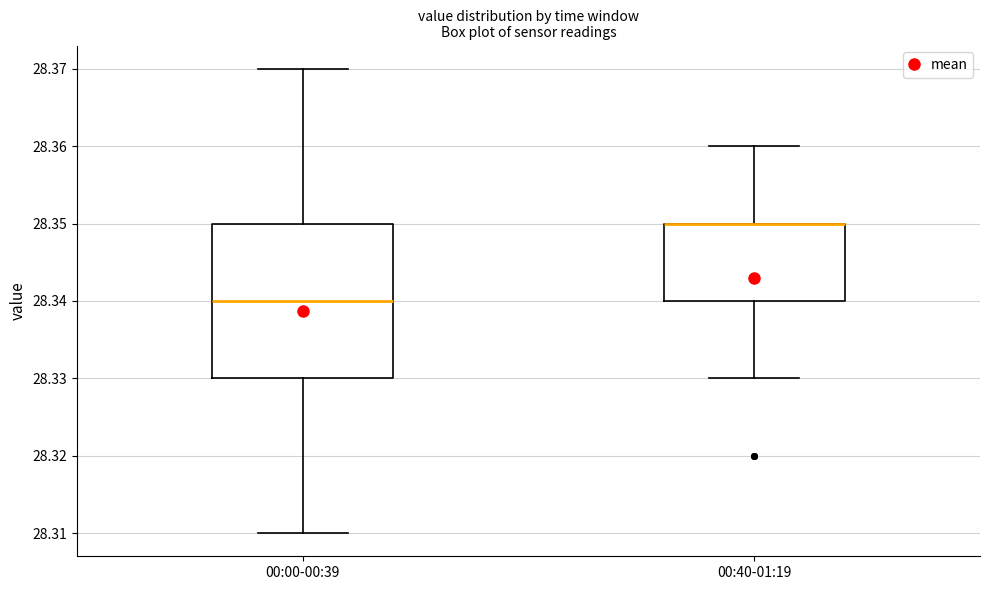

Reading left to right, transcribe this box plot: for each box, give where its median line is, the range the box spans, and where its two whiskers end, as read against the y-axis. The values are not printed on the chart, so give them approximately, as read against the axis.

00:00-00:39: median 28.34, box 28.33 to 28.35, whiskers 28.31 to 28.37
00:40-01:19: median 28.35 (drawn on the box's upper edge), box 28.34 to 28.35, whiskers 28.33 to 28.36